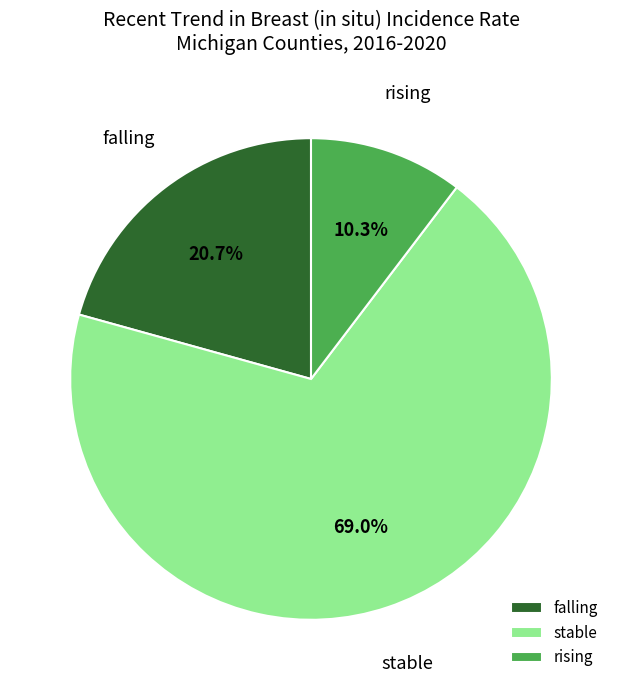

Which has a higher value, rising or stable?

stable